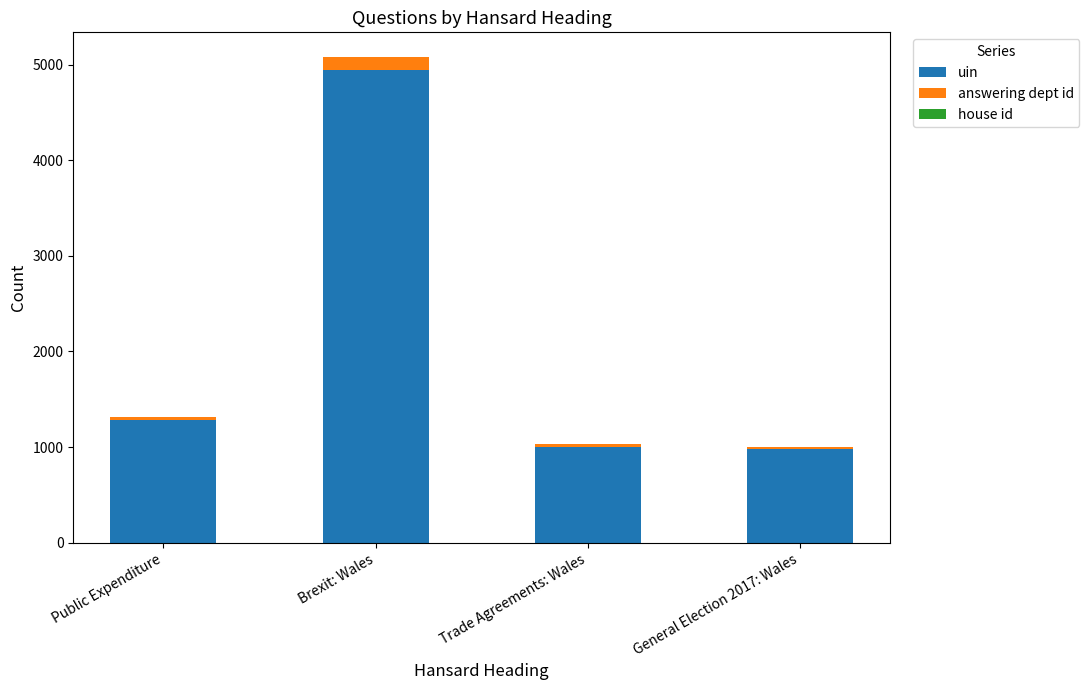

How many distinct data groups are displayed?

3